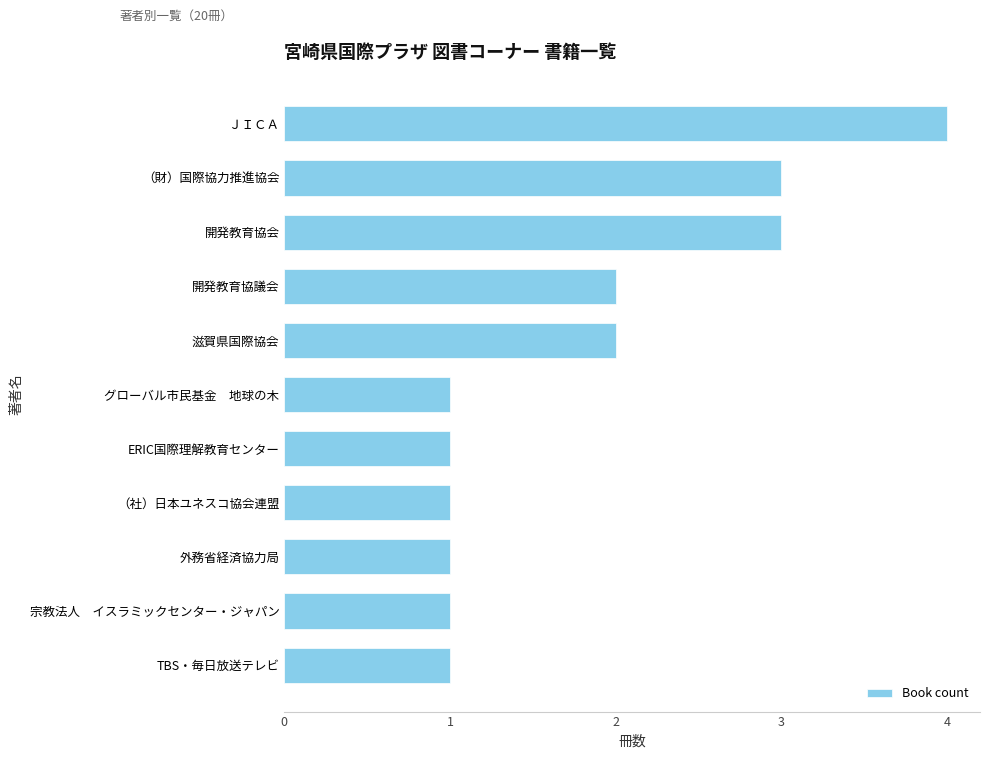

What is the label of the 2nd bar from the top?

（財）国際協力推進協会